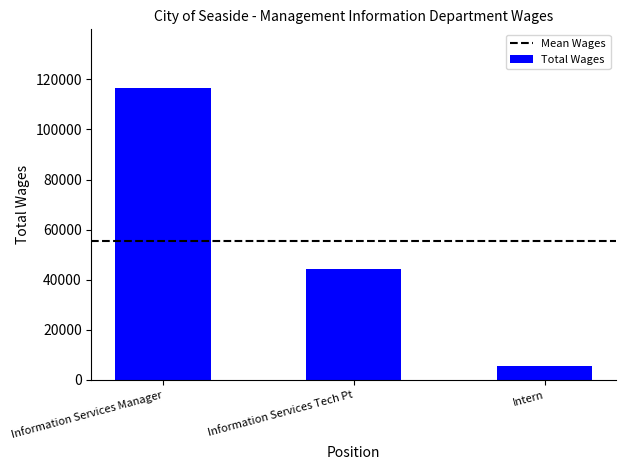

List the labels in order of value, largest first.

Information Services Manager, Information Services Tech Pt, Intern